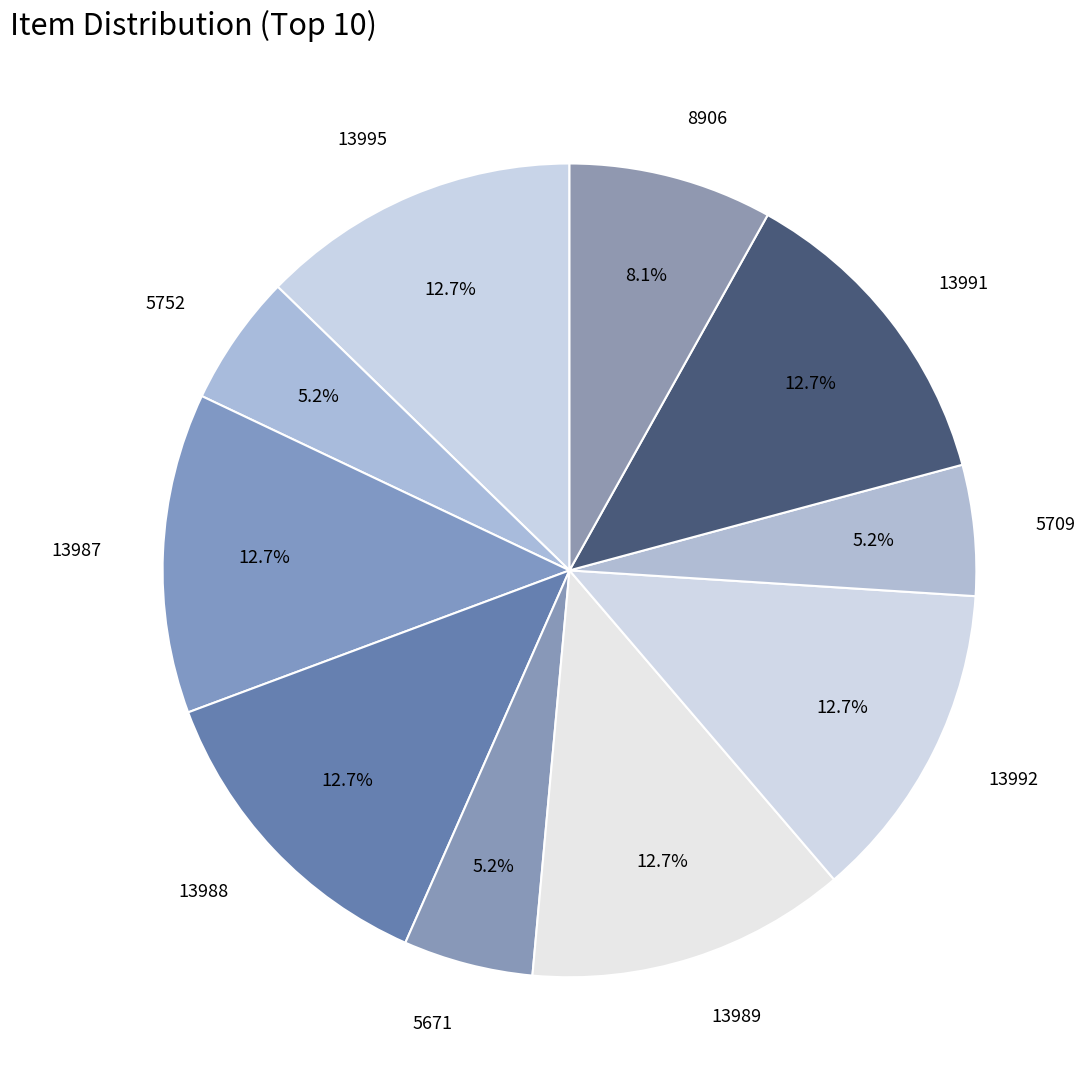

Does any single category account for the majority?

No